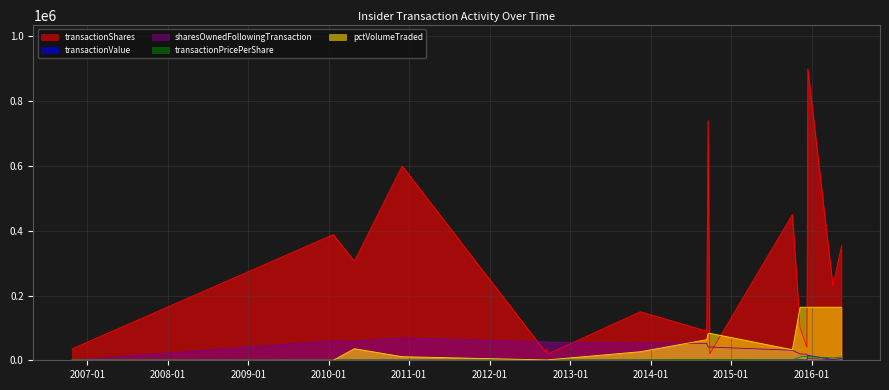

Between which two adjacent categories do transactionShares and pctVolumeTraded first intersect?

2014-09-18 and 2014-09-26